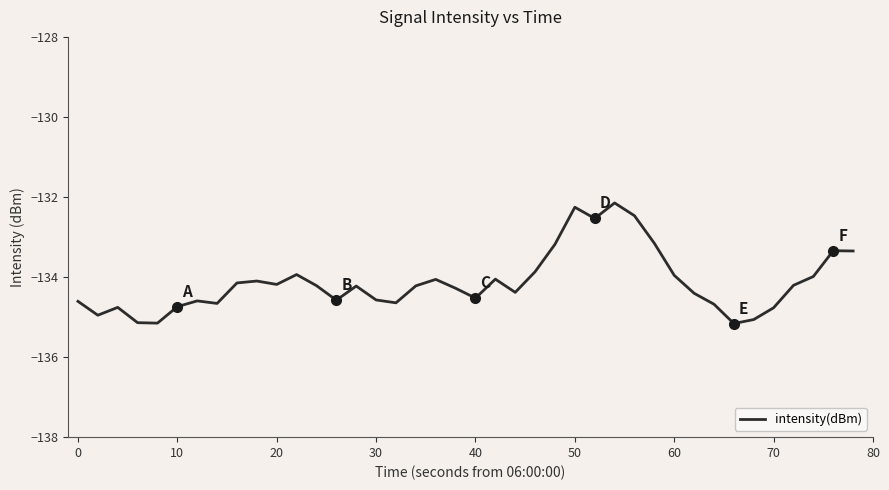

Count the number of values greater than -134.

12